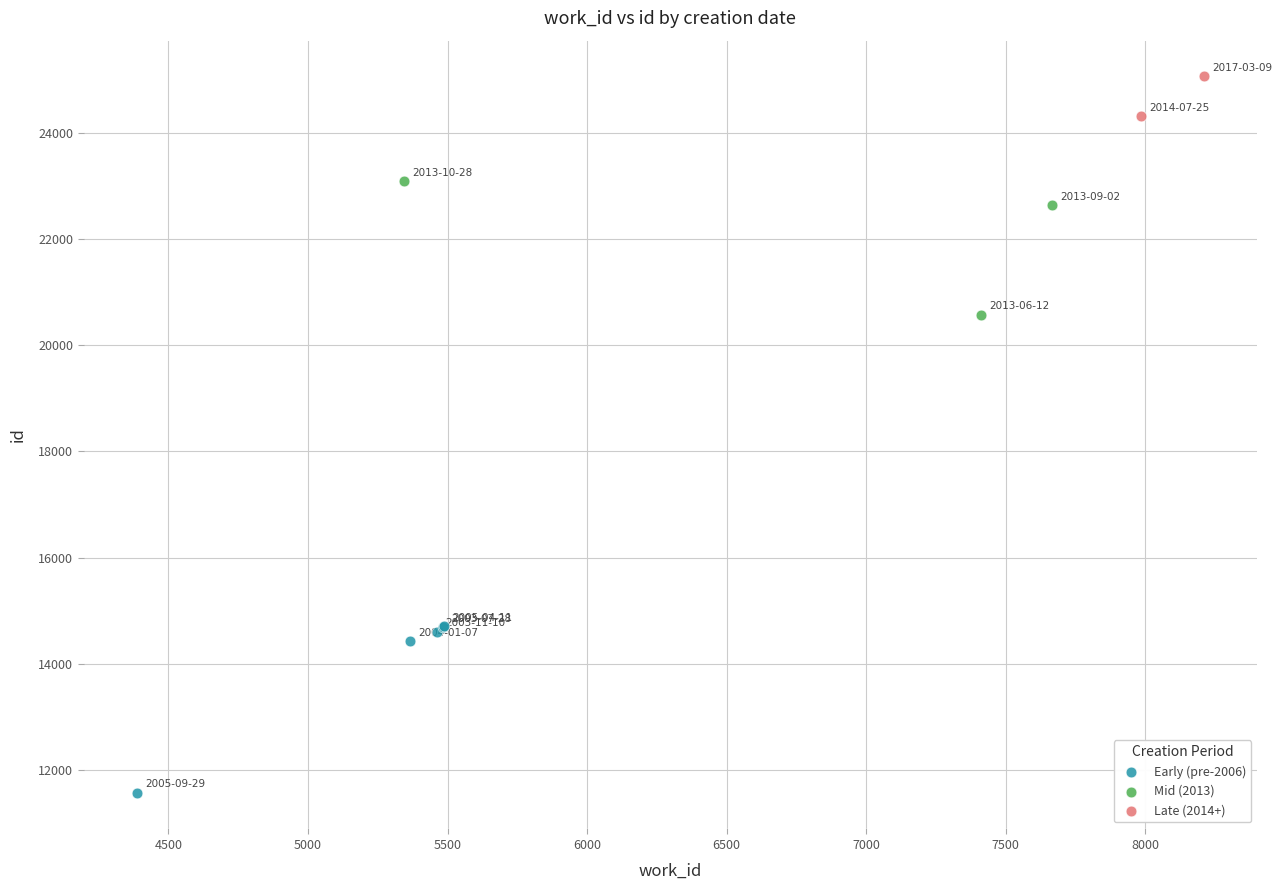

Which series reaches the minimum Y coordinate?

Early (pre-2006)